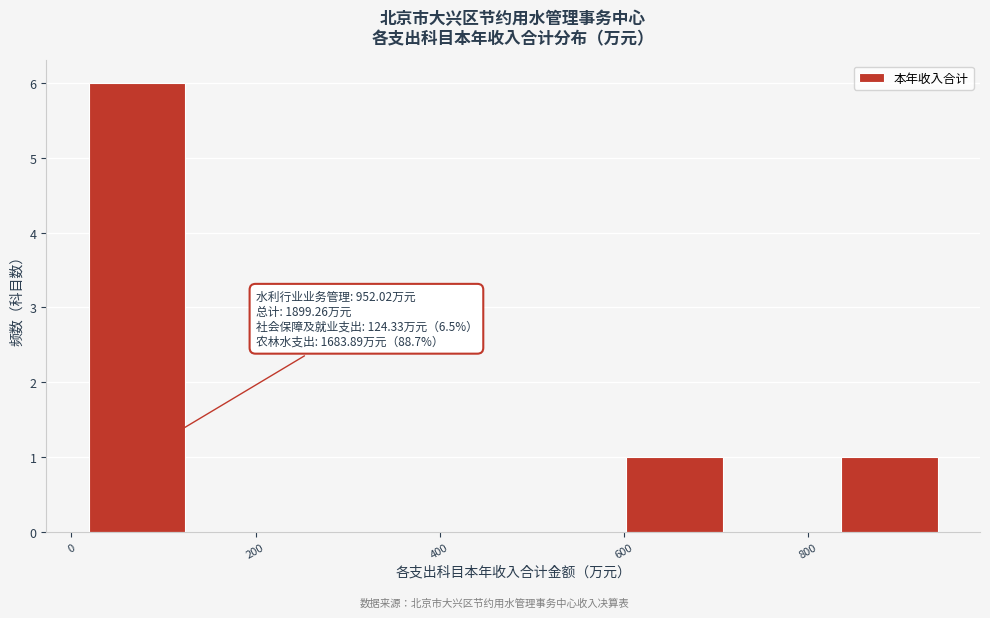

Over which range of the x-axis is the bar tallest?

20 to 140